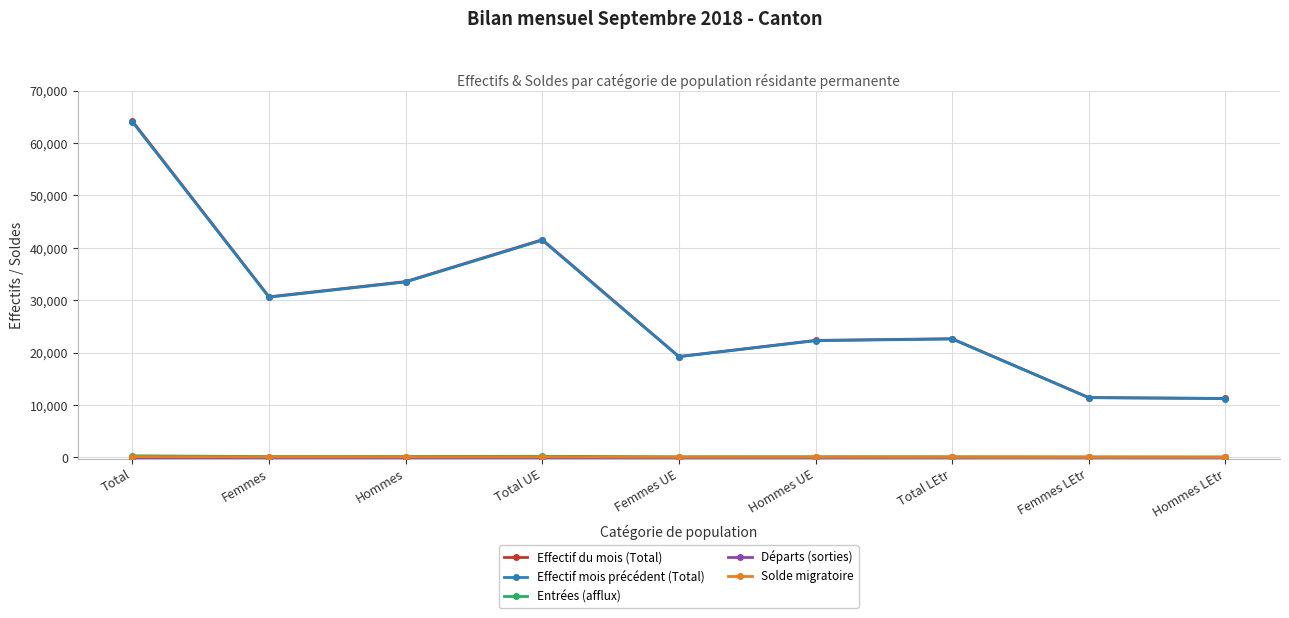

True or false: Effectif mois précédent (Total) has more than 0 interior local peaks.

True